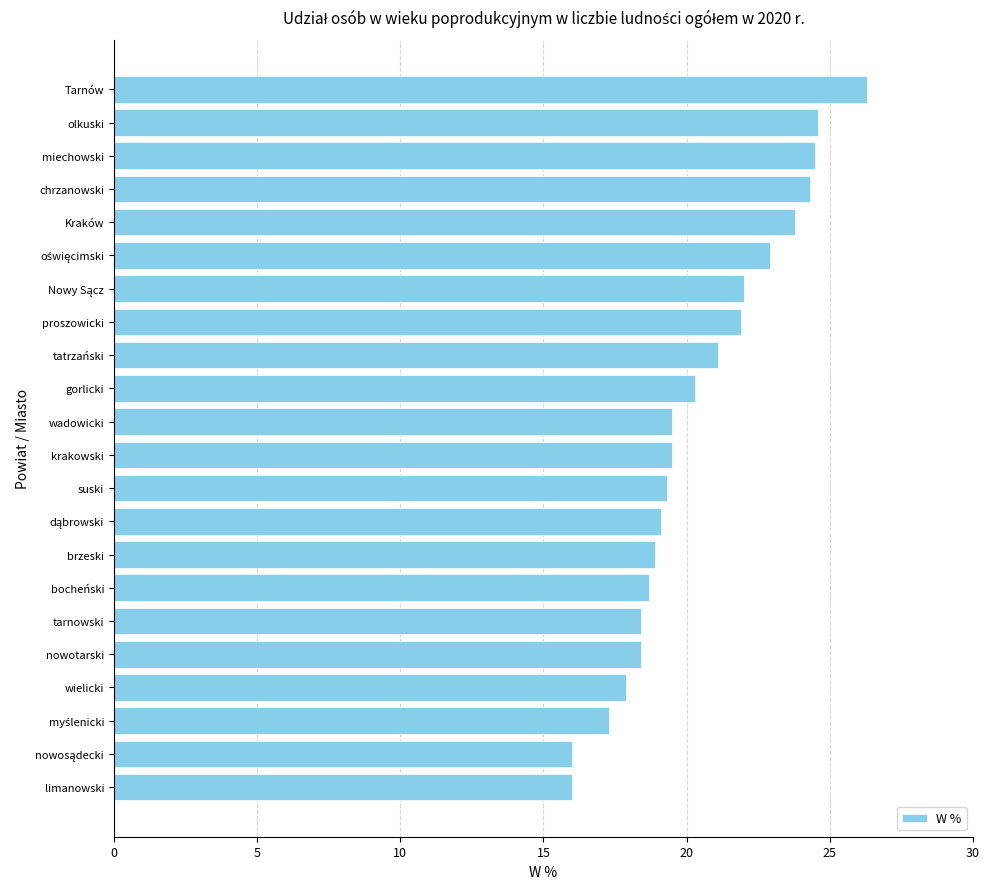

Which label corresponds to the largest value in the chart?

Tarnów